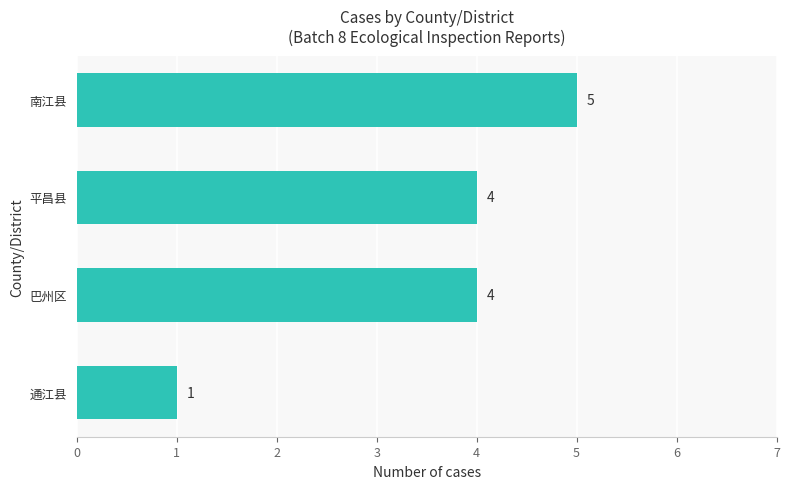

Is it true that the value at 南江县 is 9?

False